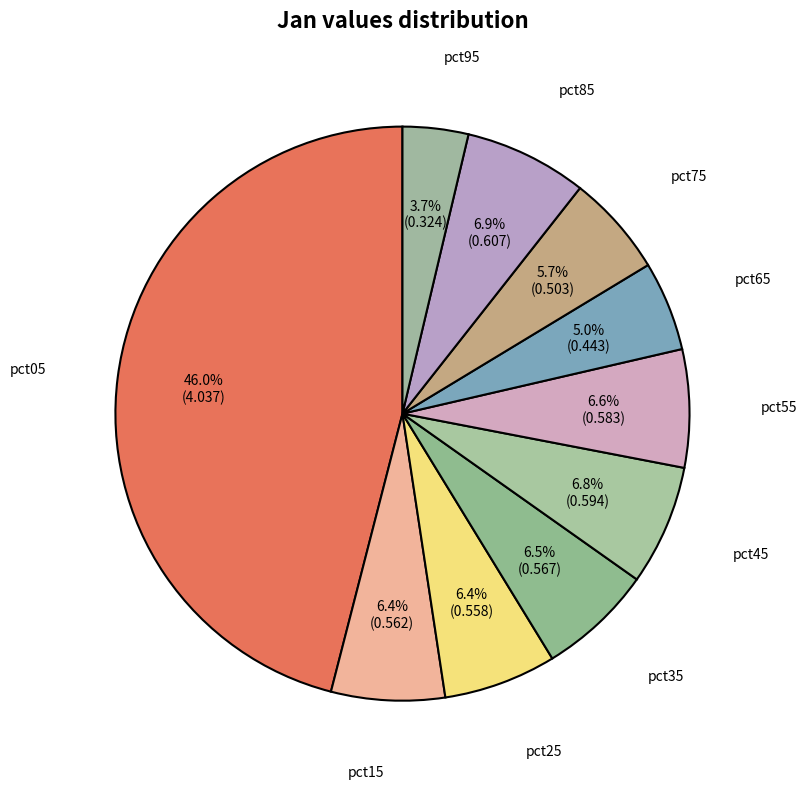

To the nearest percent, what is the difference between the largest and smallest slice percentages?

42%